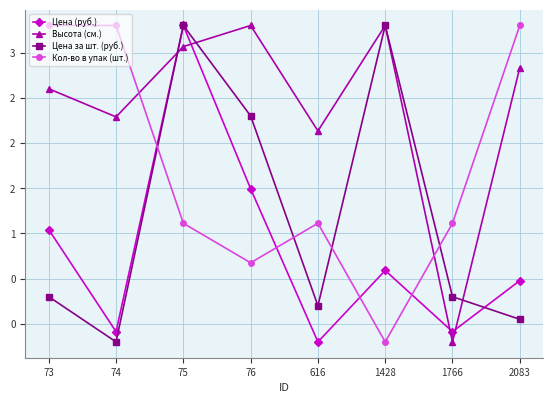

True or false: Кол-во в упак (шт.) and Цена за шт. (руб.) intersect in this chart.

True